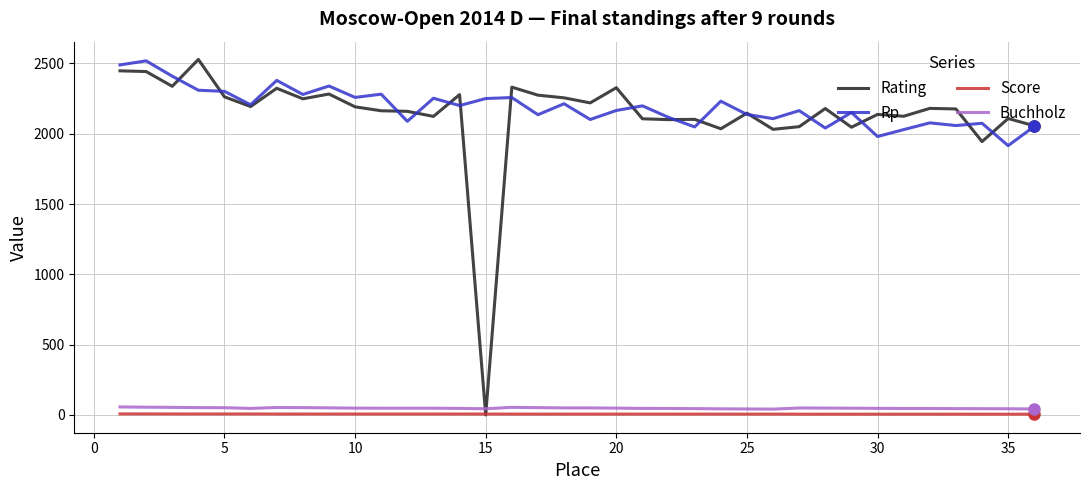

Which series has the widest spread of values?

Rating